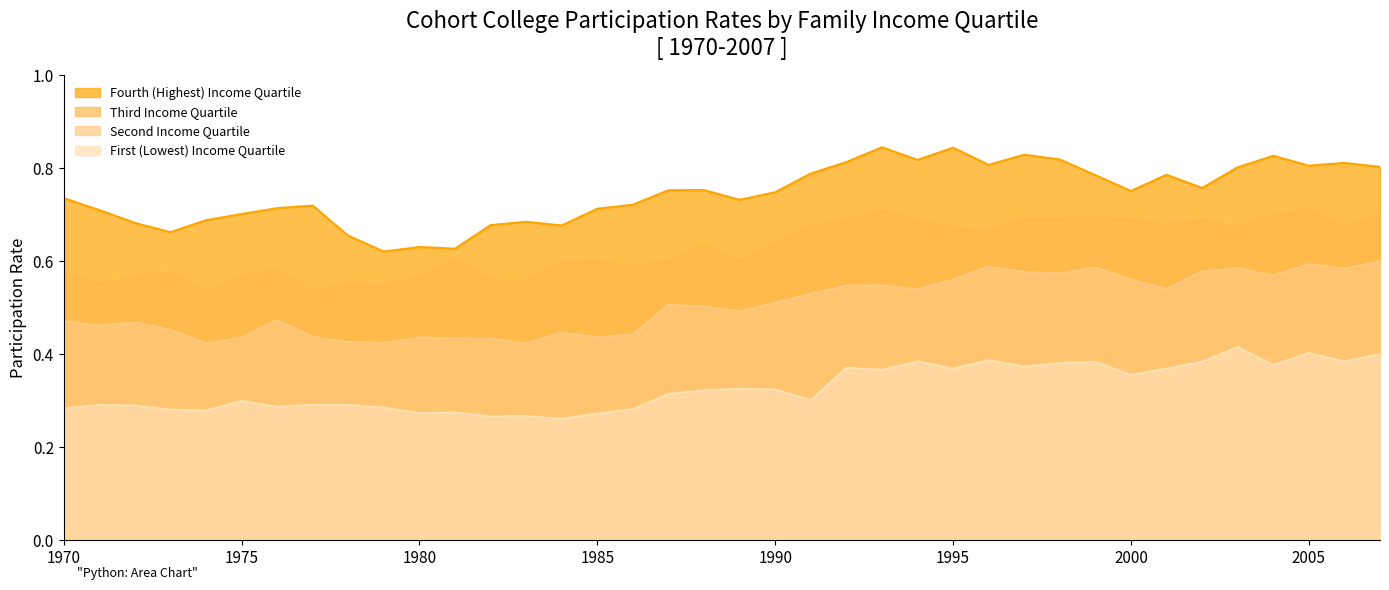

Does the chart display data point markers on the line(s)?

No